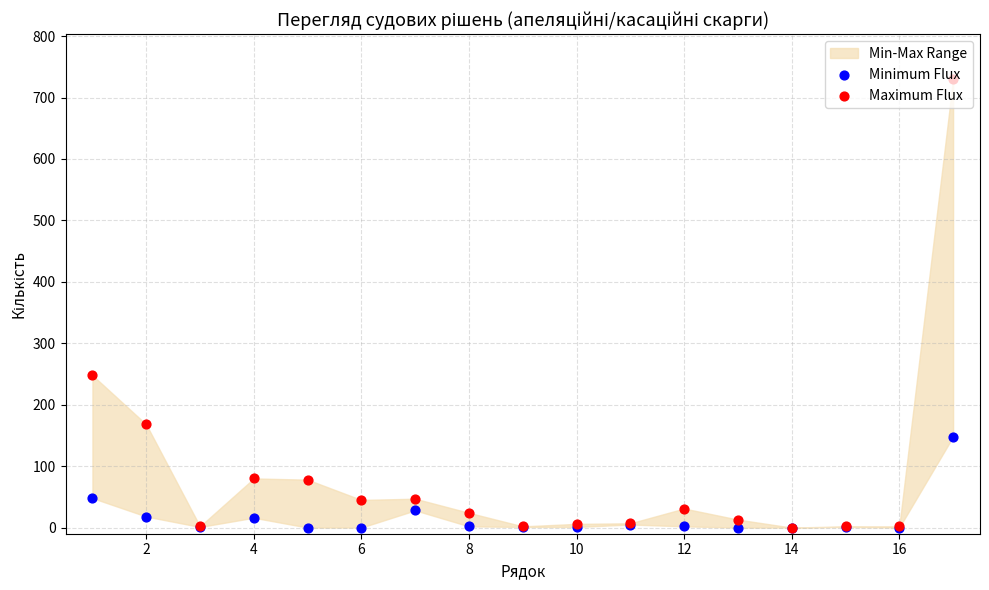

Which series contains the highest Y value?

Maximum Flux